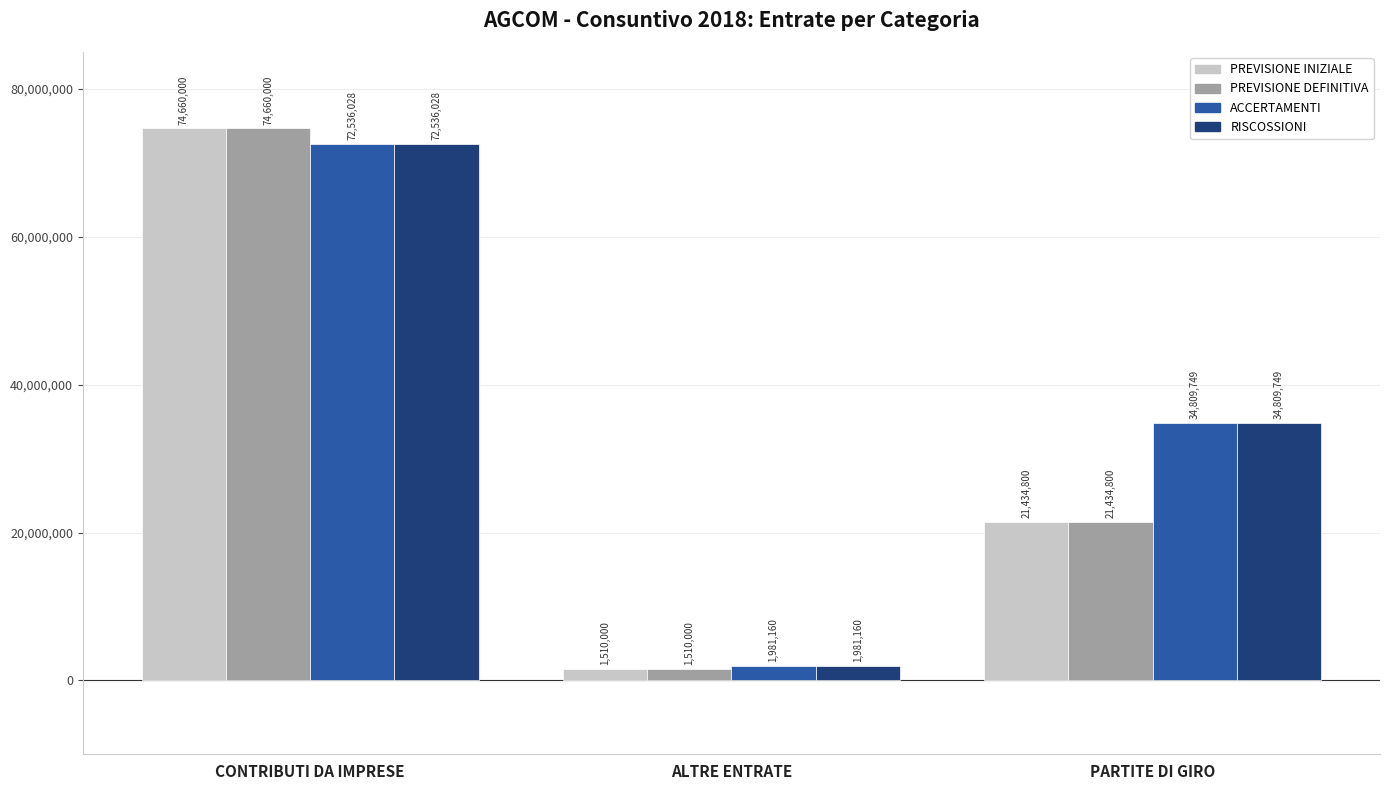

What is the label of the 1st bar from the left?

CONTRIBUTI DA IMPRESE